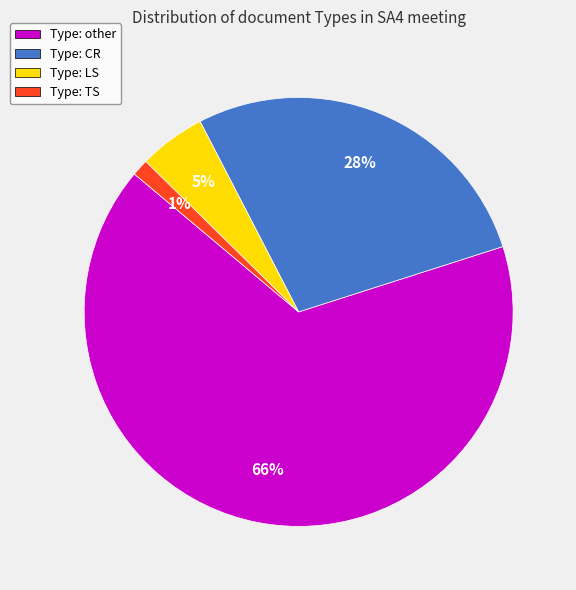

Rank the categories by value from lowest to highest.

Type: TS, Type: LS, Type: CR, Type: other